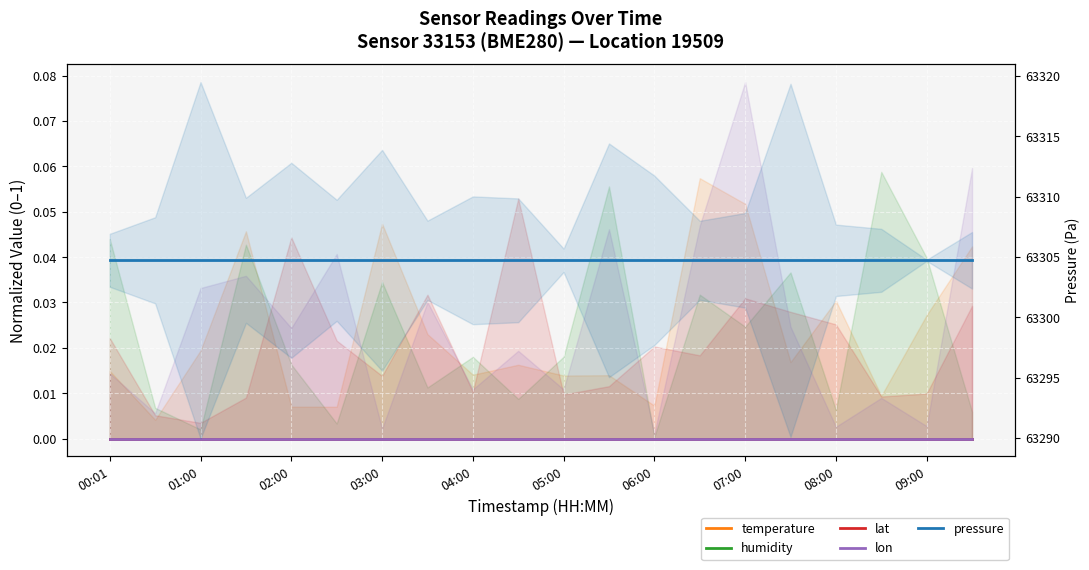

What is the total value across all series at 08:00?

63304.7